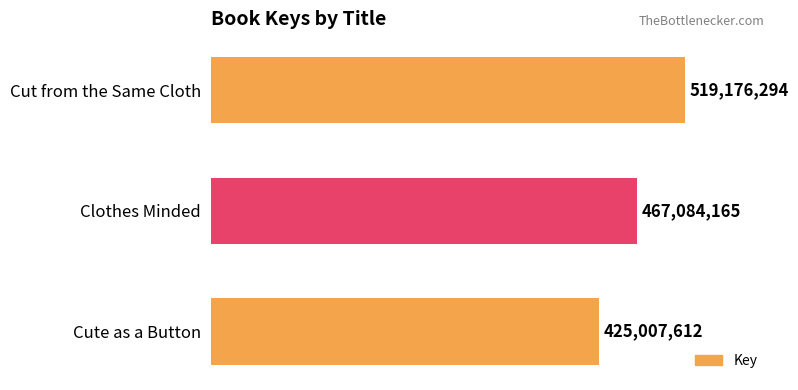

What is the difference between the second highest and minimum values?

42076553